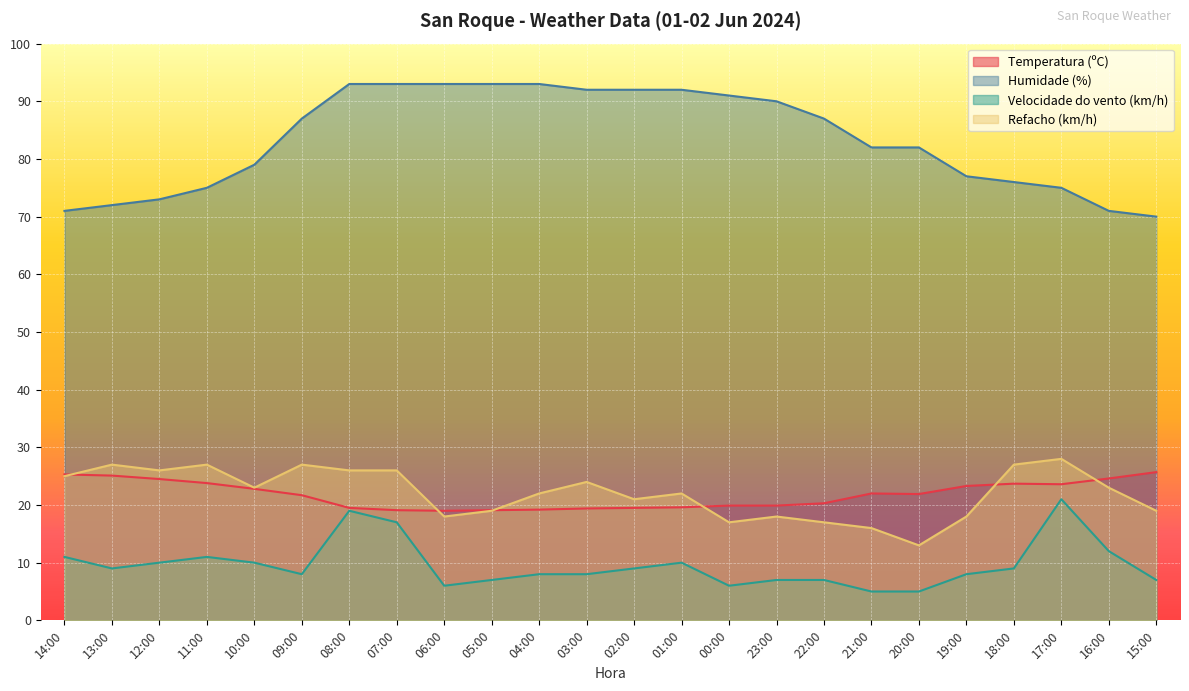

Rank the series by their maximum value, from highest to lowest.

Humidade (%), Refacho (km/h), Temperatura (ºC), Velocidade do vento (km/h)